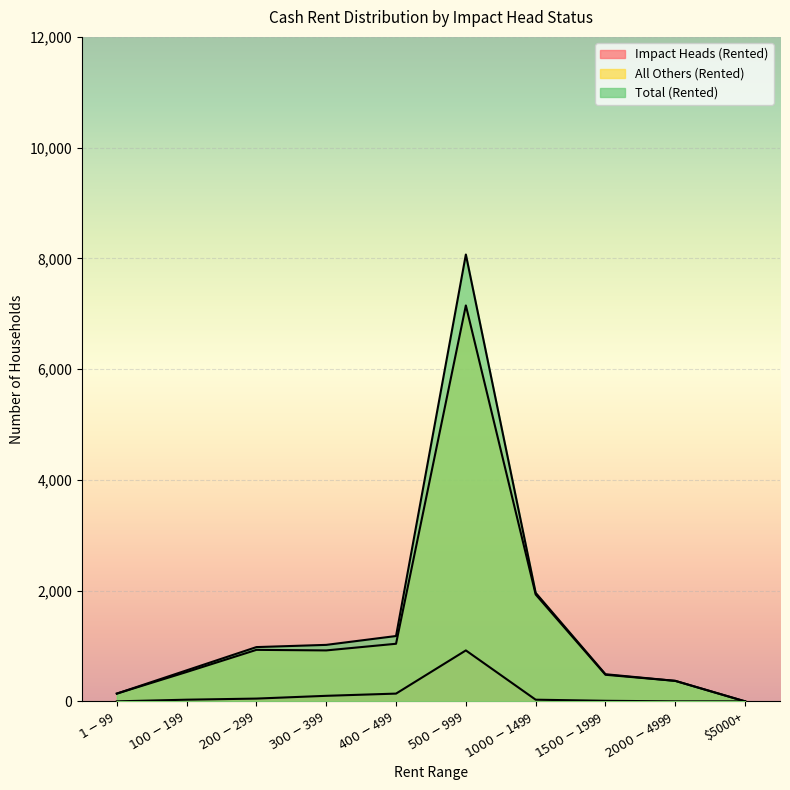

Reading left to right, list all the values displayed in this chart.

Impact Heads (Rented): $1-$99=0	$100-$199=30	$200-$299=50	$300-$399=100	$400-$499=140	$500-$999=920	$1000-$1499=30	$1500-$1999=10	$2000-$4999=0	$5000+=0
All Others (Rented): $1-$99=140	$100-$199=530	$200-$299=930	$300-$399=920	$400-$499=1040	$500-$999=7150	$1000-$1499=1930	$1500-$1999=480	$2000-$4999=370	$5000+=0
Total (Rented): $1-$99=140	$100-$199=560	$200-$299=980	$300-$399=1020	$400-$499=1180	$500-$999=8070	$1000-$1499=1960	$1500-$1999=490	$2000-$4999=370	$5000+=0